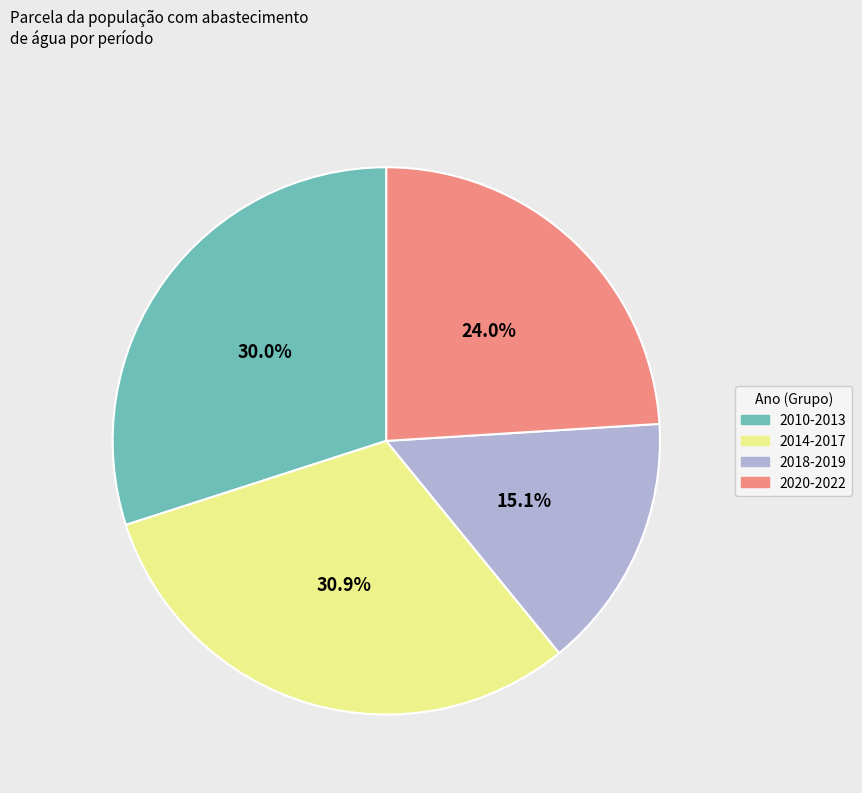

Is there a majority slice in this chart?

No